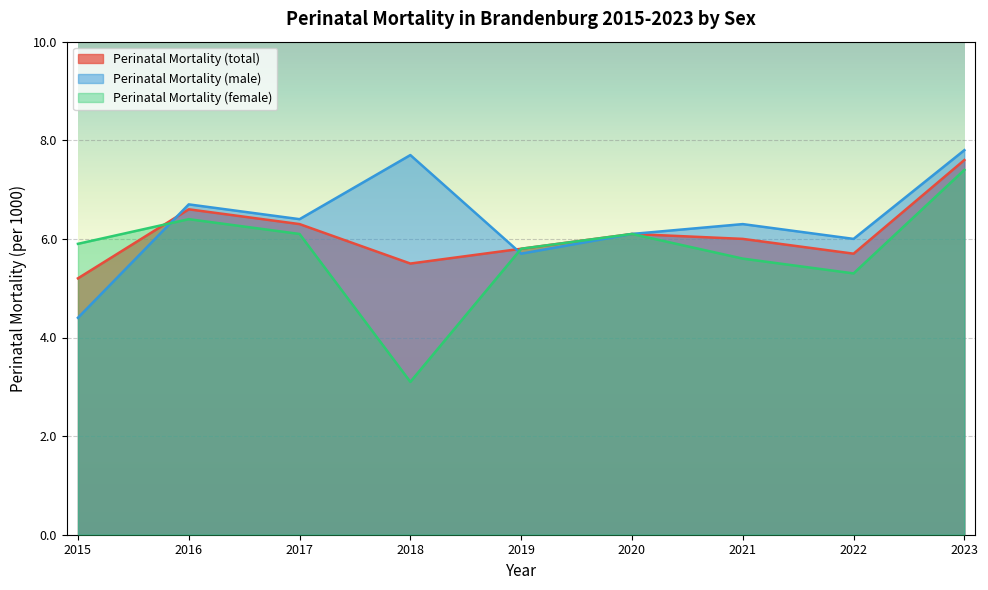

What is the sum of the Perinatal Mortality (total) values at 2015 and 2023?

12.8